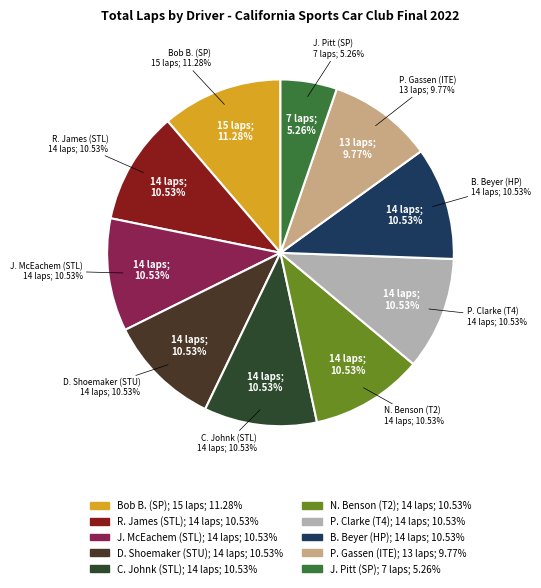

The Carl Johnk (STL) slice represents 11% of the pie. True or false?

True